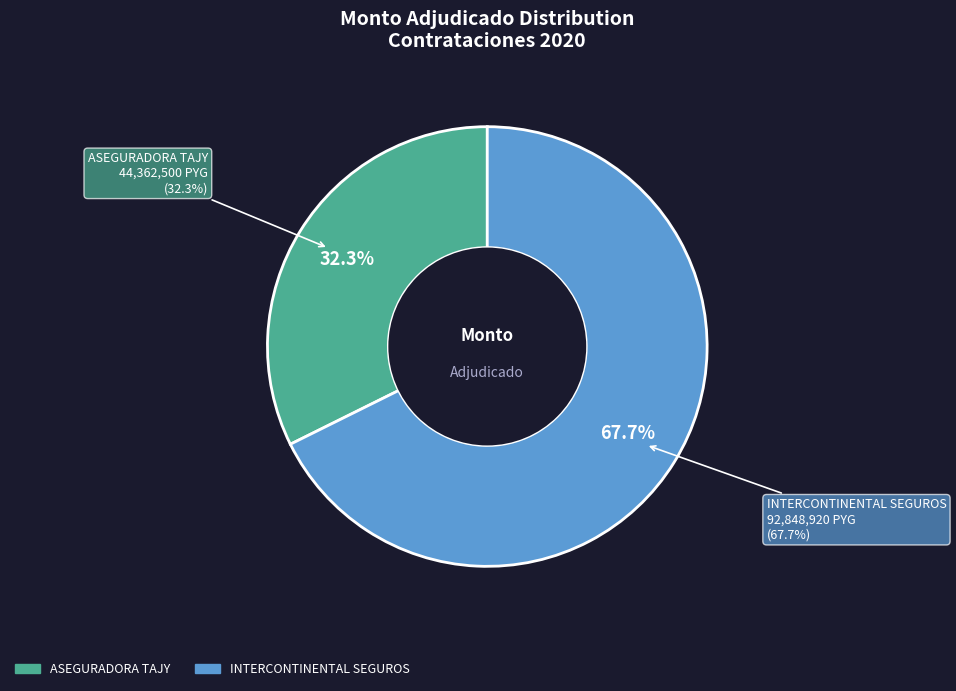

What is the smallest slice in the pie chart?

ASEGURADORA TAJY